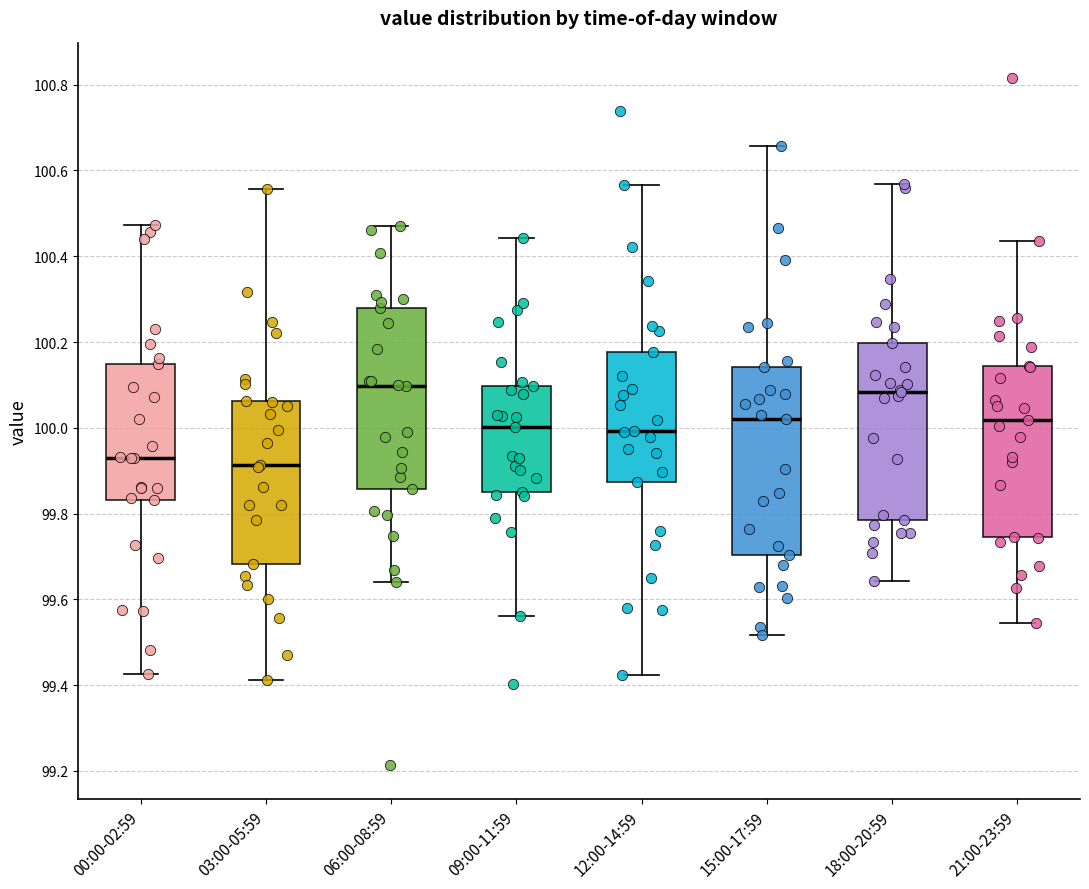

Where does the upper whisker of the box for 09:00-11:59 end on the y-axis? The values are not printed on the chart, so give them approximately, as read against the axis.

100.44